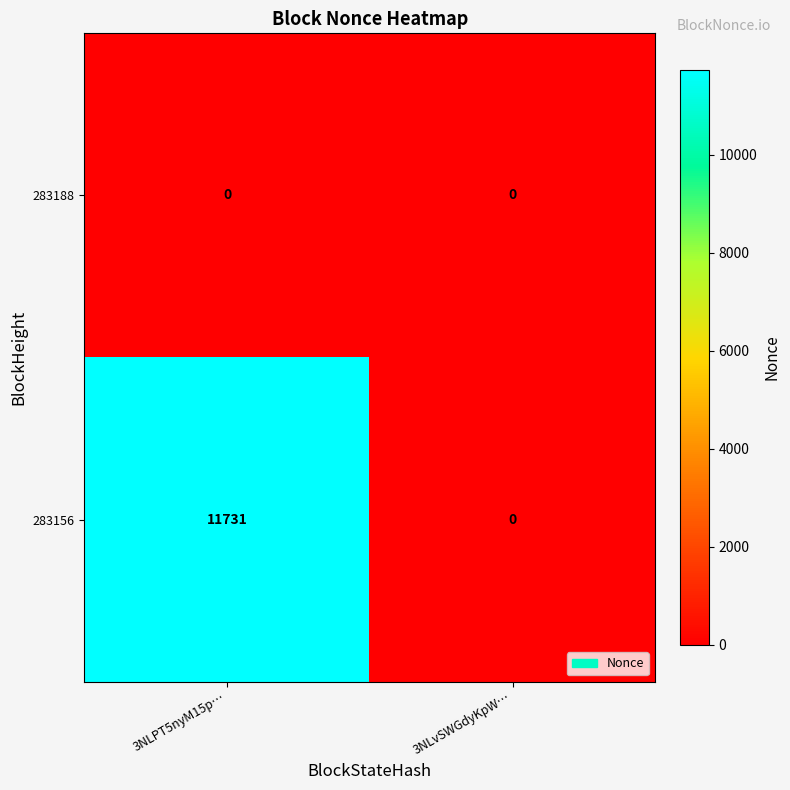

What is the sum of the 283156 values at 3NLvSWGdyKpW… and 3NLPT5nyM15p…?

11731